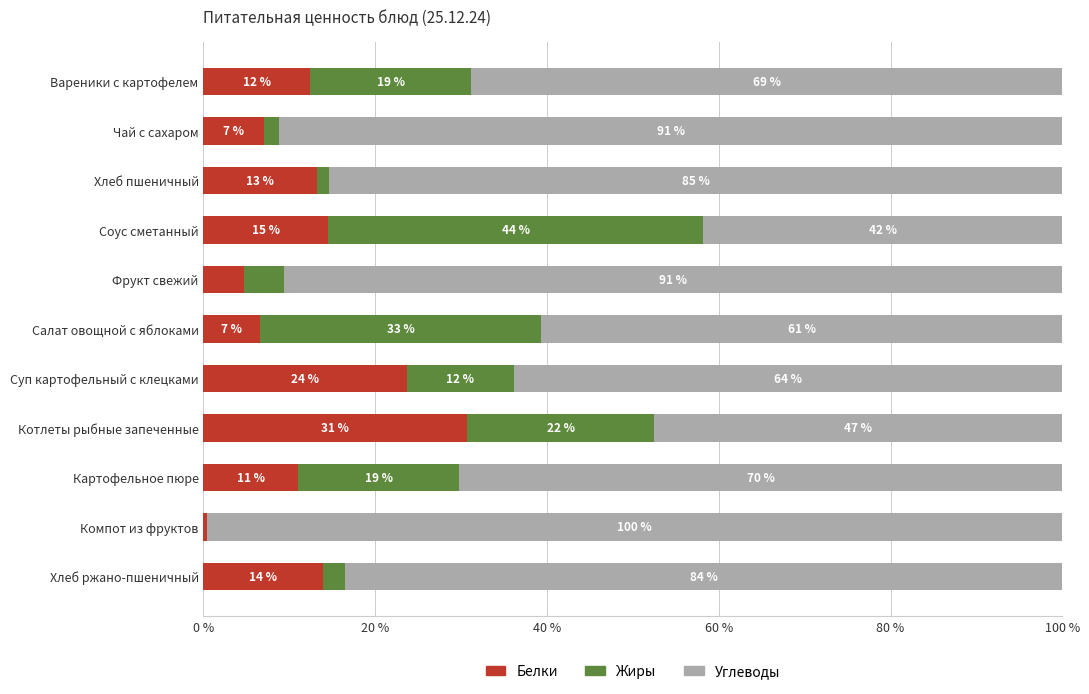

What are all the series names shown in the legend?

Белки, Жиры, Углеводы